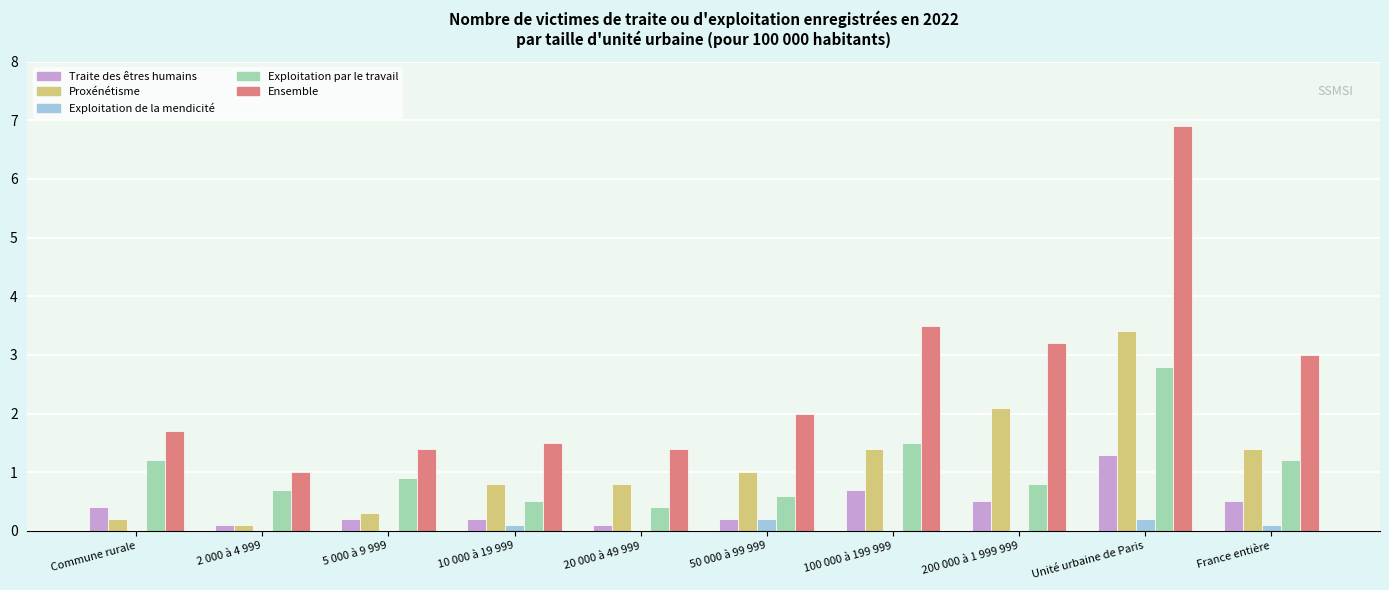

Between 10 000 à 19 999 and Unité urbaine de Paris, which series saw the biggest shift?

Ensemble